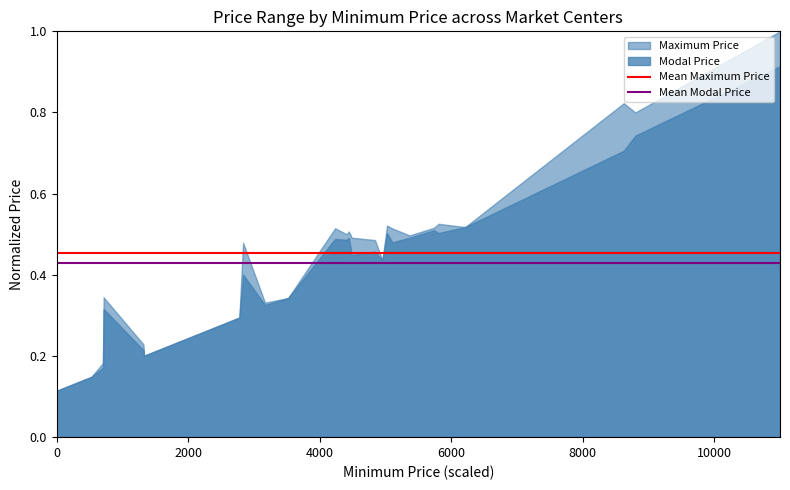

What is the value of the Mean Maximum Price point at the 1st from the left?

0.5